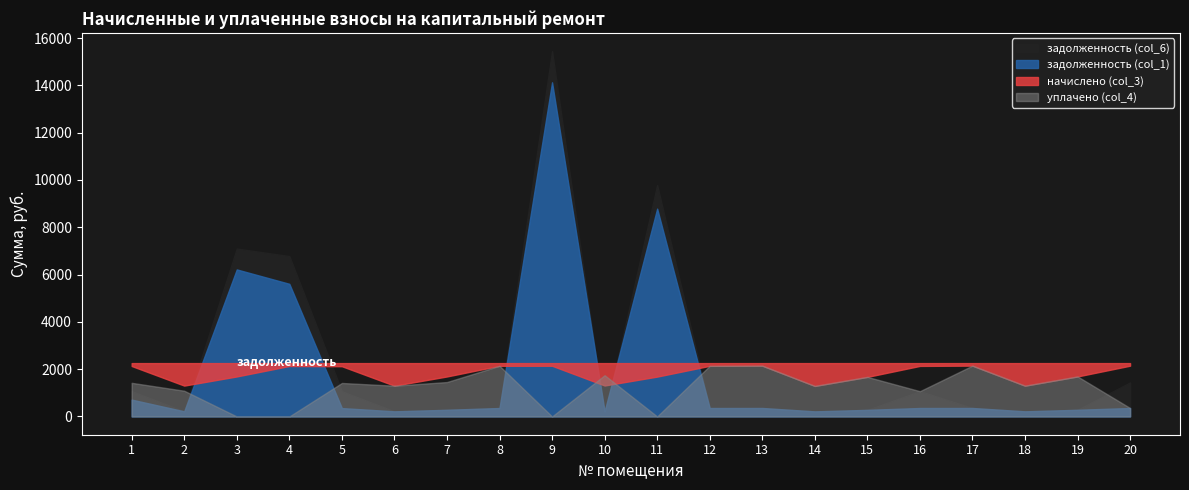

How many data points in уплачено (col_4) are above 1415?

10